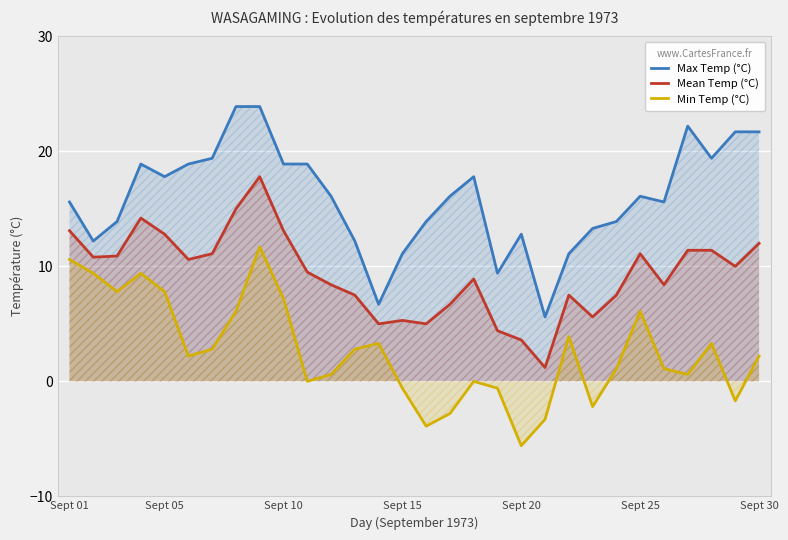

At which label does Min Temp (°C) first exceed 2?

Sept 01